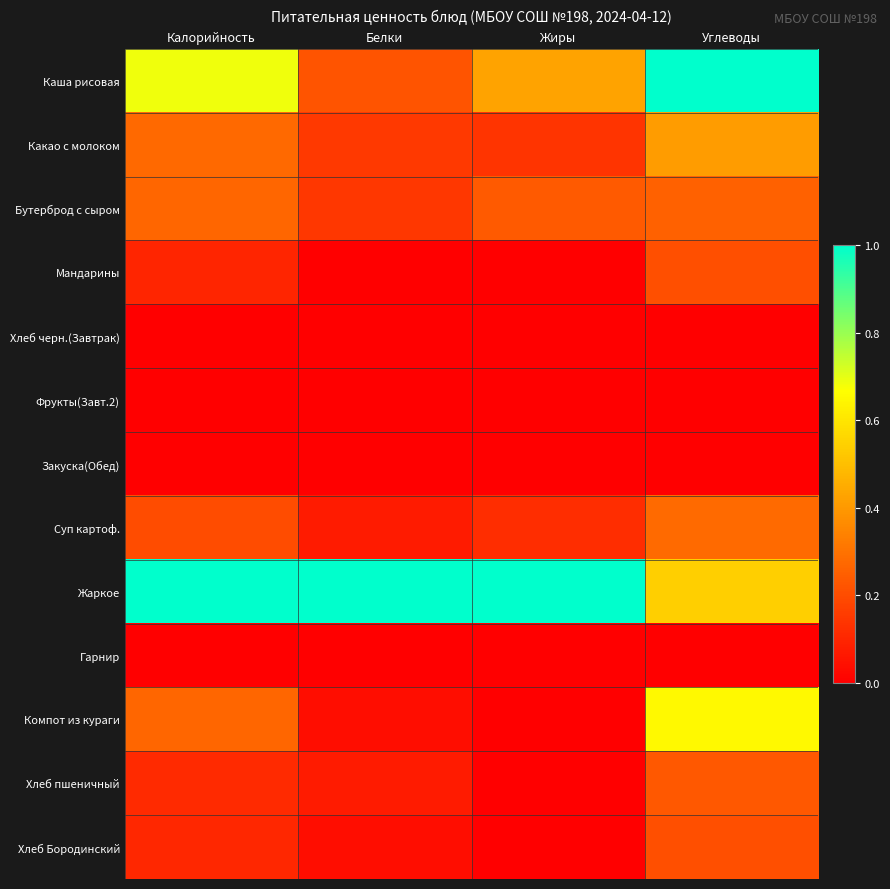

Which category has the highest value across all series?

Углеводы